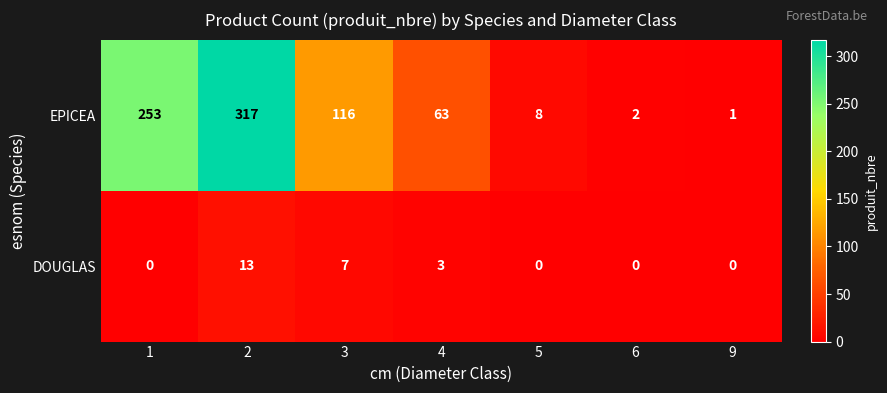

What is the average value of the EPICEA series?

109